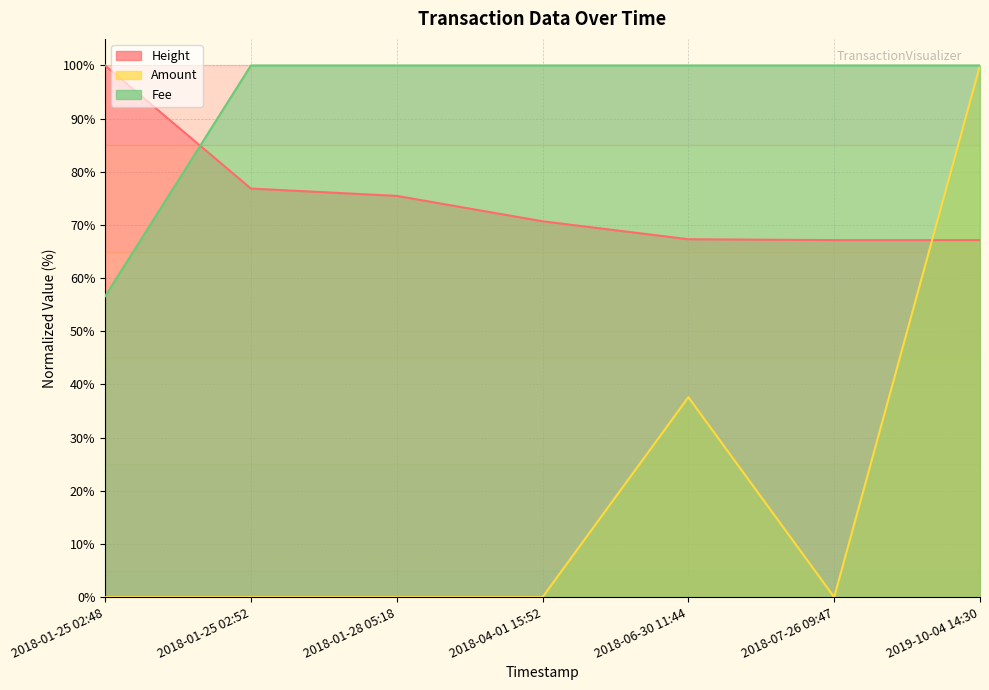

What is the lowest value of the Fee series?

56.6